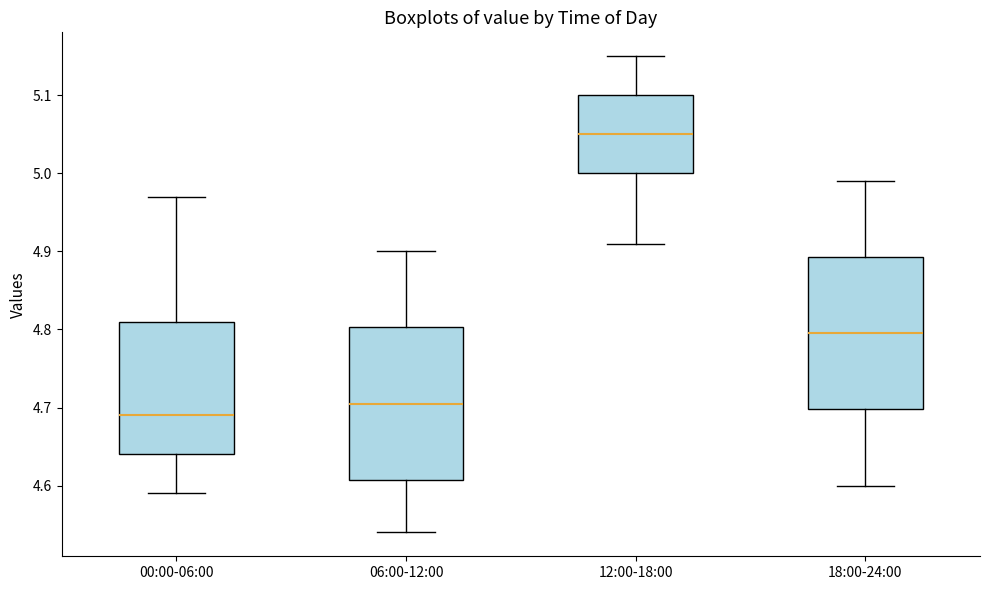

Where is the upper edge of the box for 06:00-12:00 on the y-axis? The values are not printed on the chart, so give them approximately, as read against the axis.

4.80